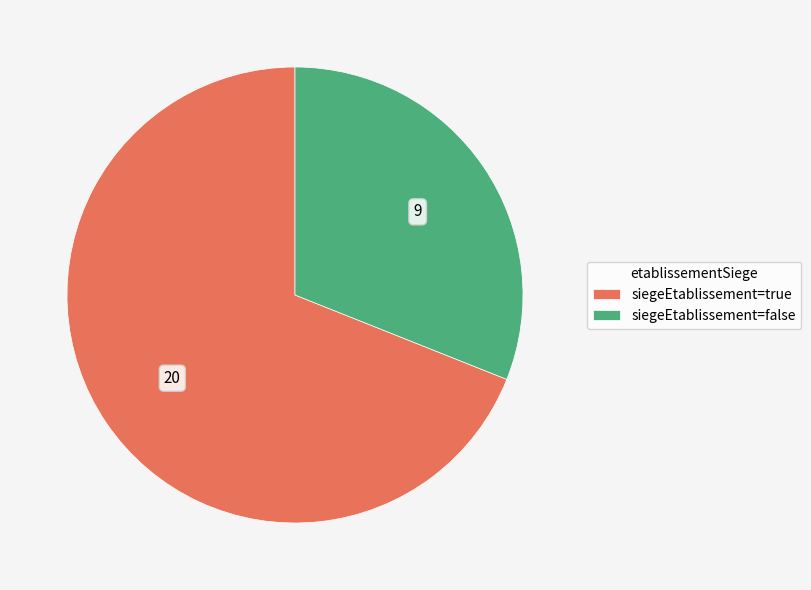

Does any single category account for the majority?

Yes